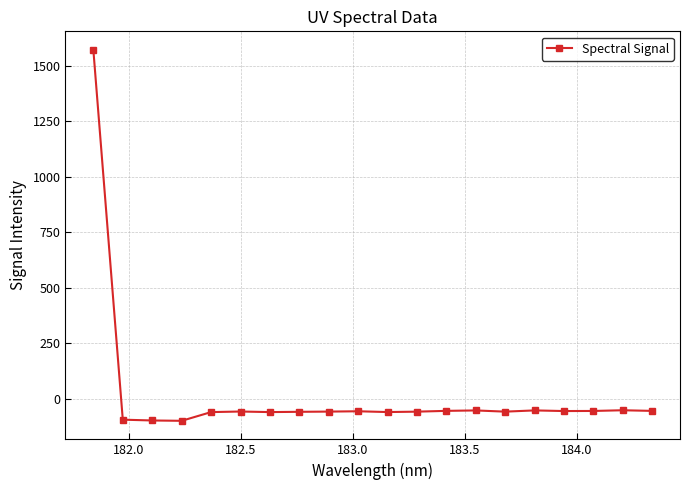

What is the value of the 13th point from the left?

-55.2